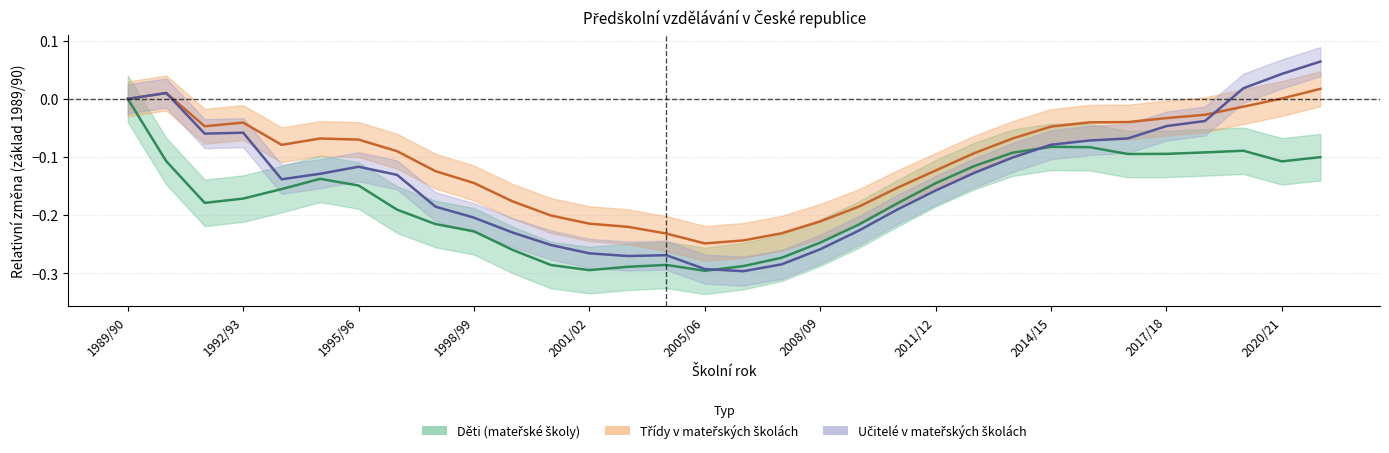

After their last crossing, which series has the higher values: Třídy or Učitelé?

Učitelé